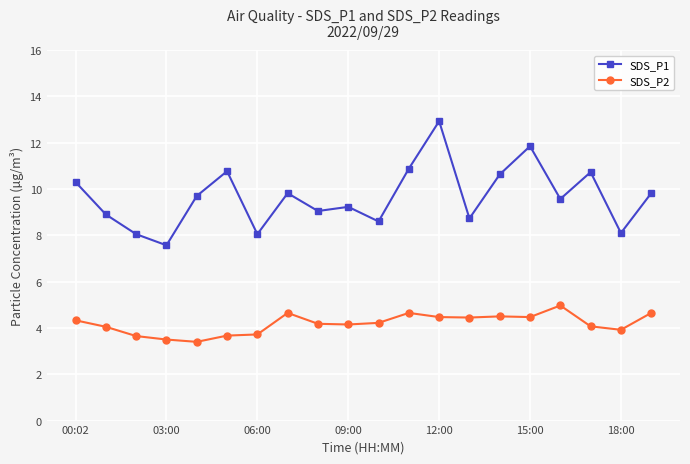

Which series has the largest total across all categories?

SDS_P1